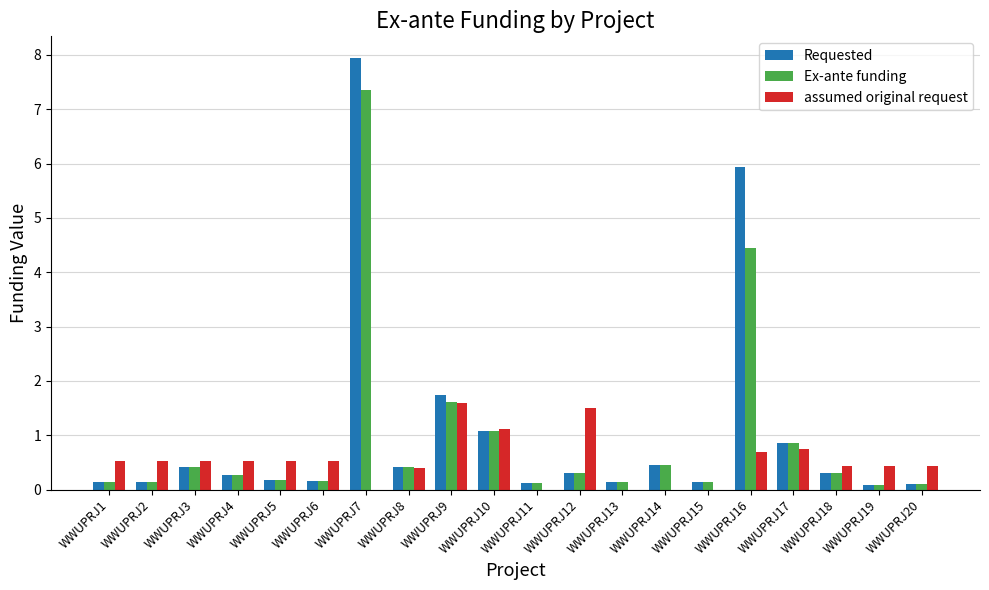

Is the value of Ex-ante funding at WWUPRJ17 greater than the value of assumed original request at WWUPRJ2?

Yes